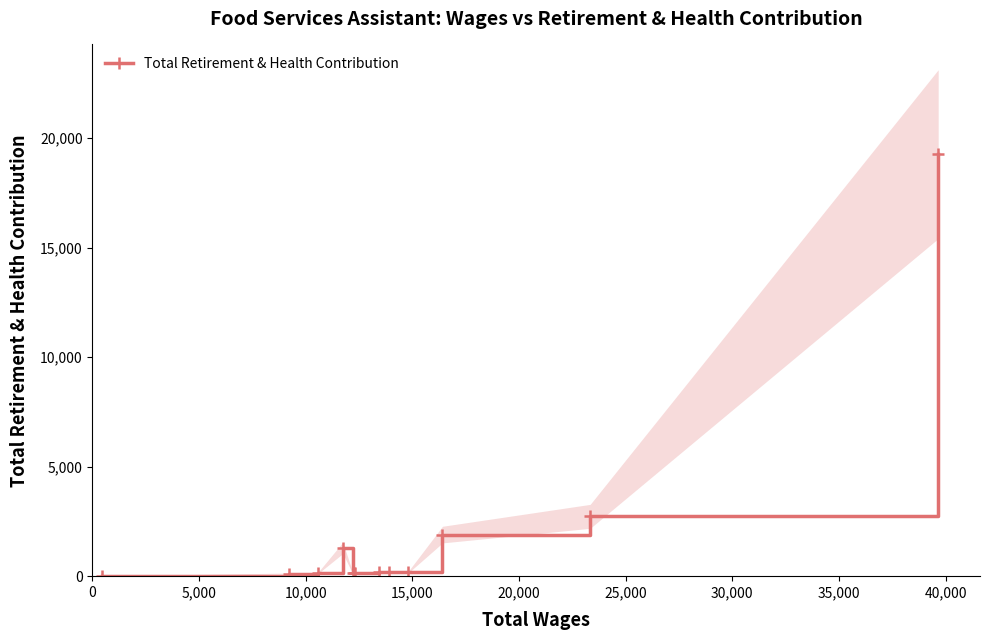

What is the maximum value for Total Retirement & Health Contribution?

19274